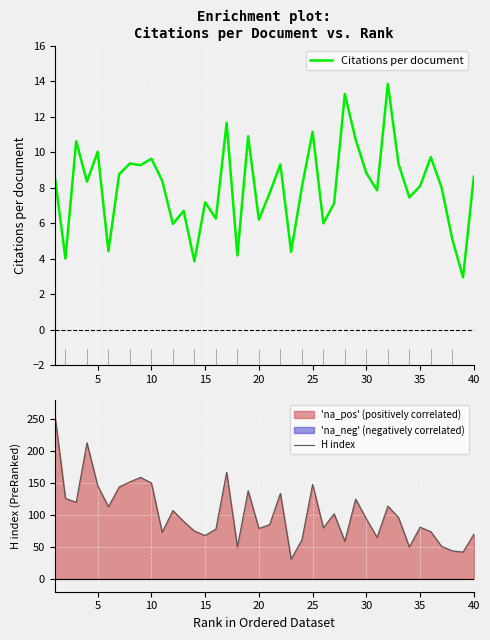

How many interior local valleys does the H index series have?

12